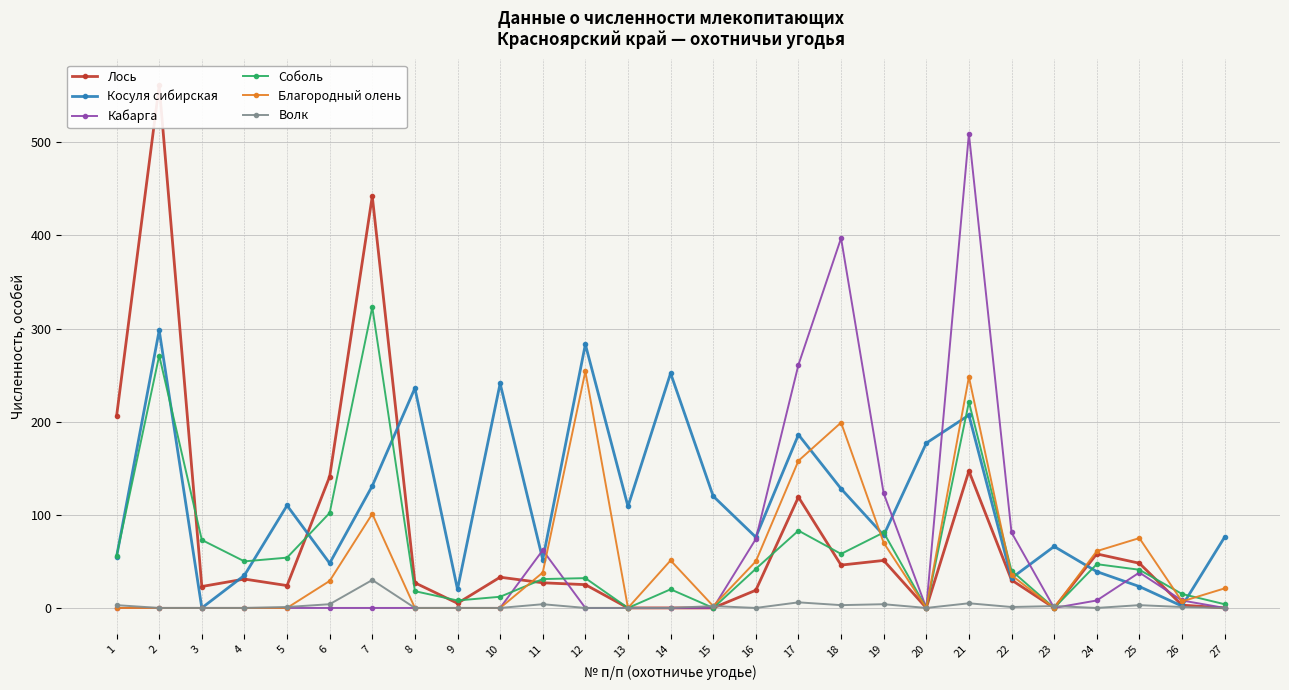

Which has a higher value, 24 or 25?

24